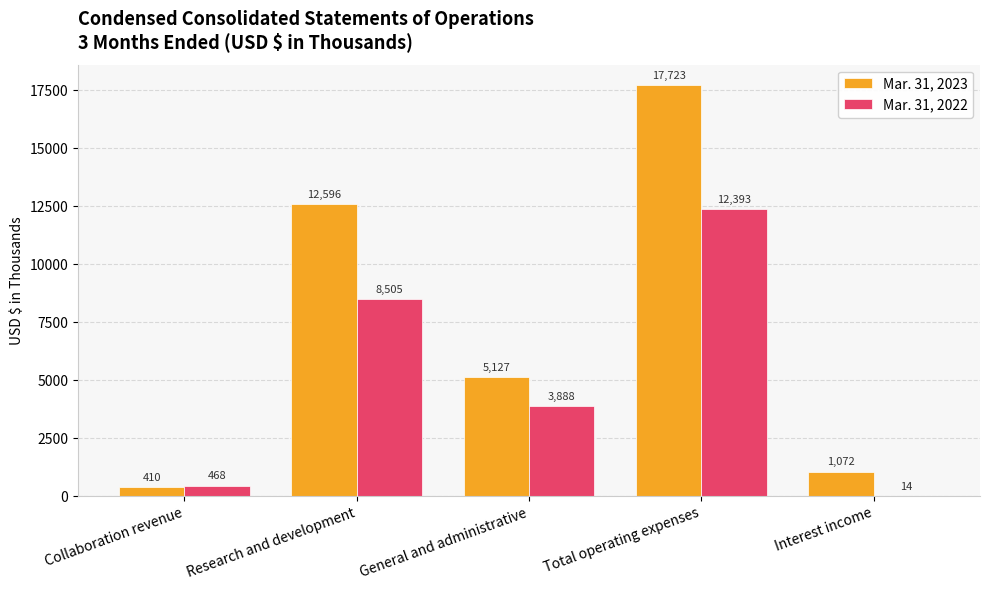

At which label is Mar. 31, 2022 closest to 6203?

Research and development